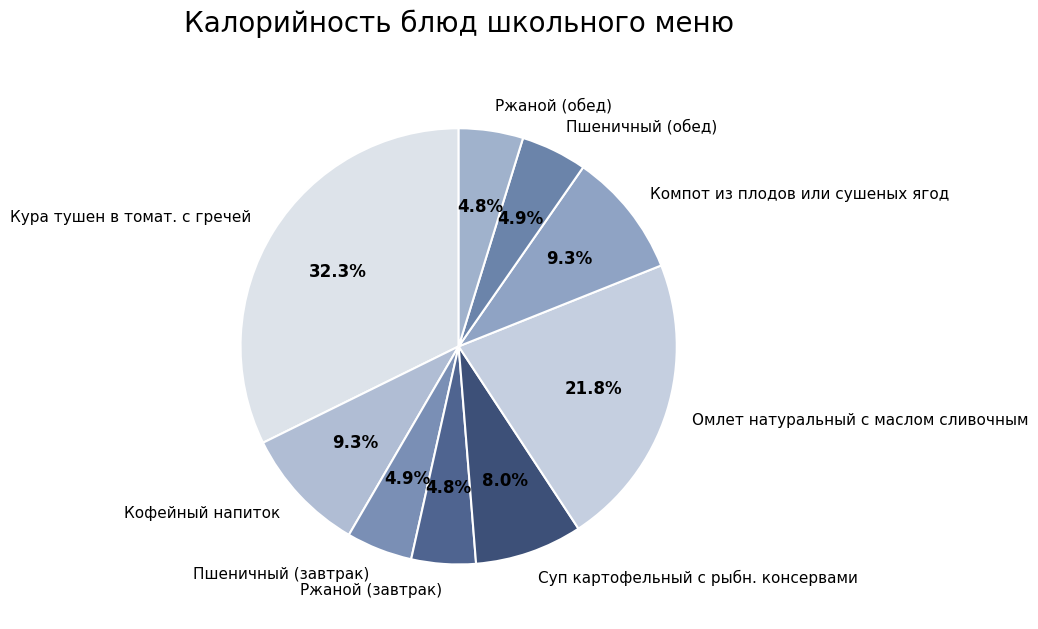

Does Суп картофельный с рыбн. консервами represent more than half of the total?

No